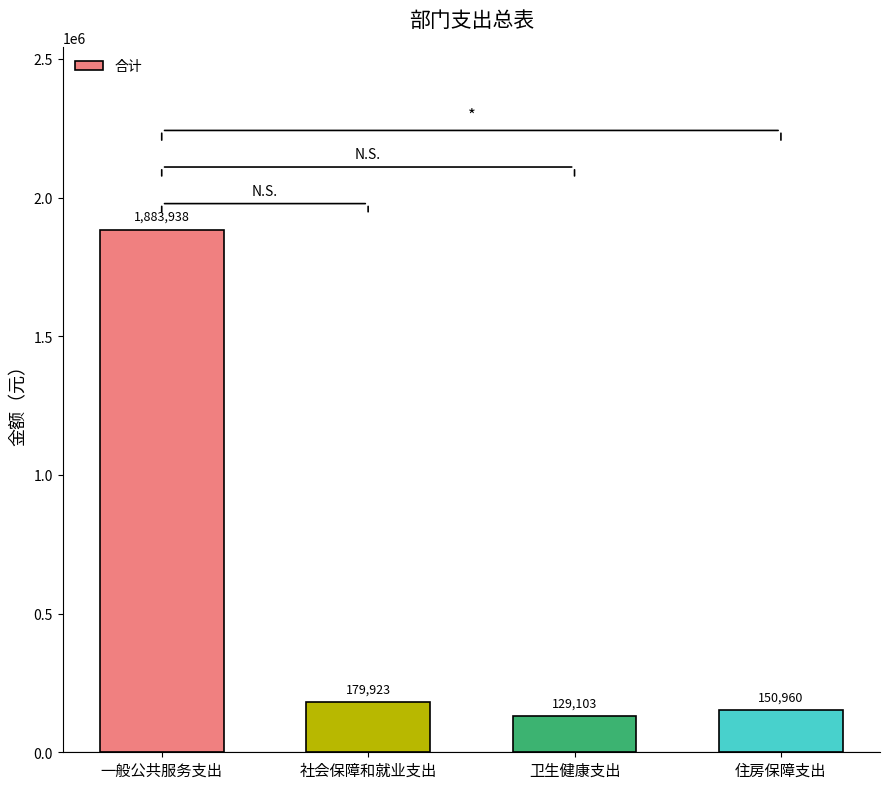

What position from the right is 住房保障支出?

1